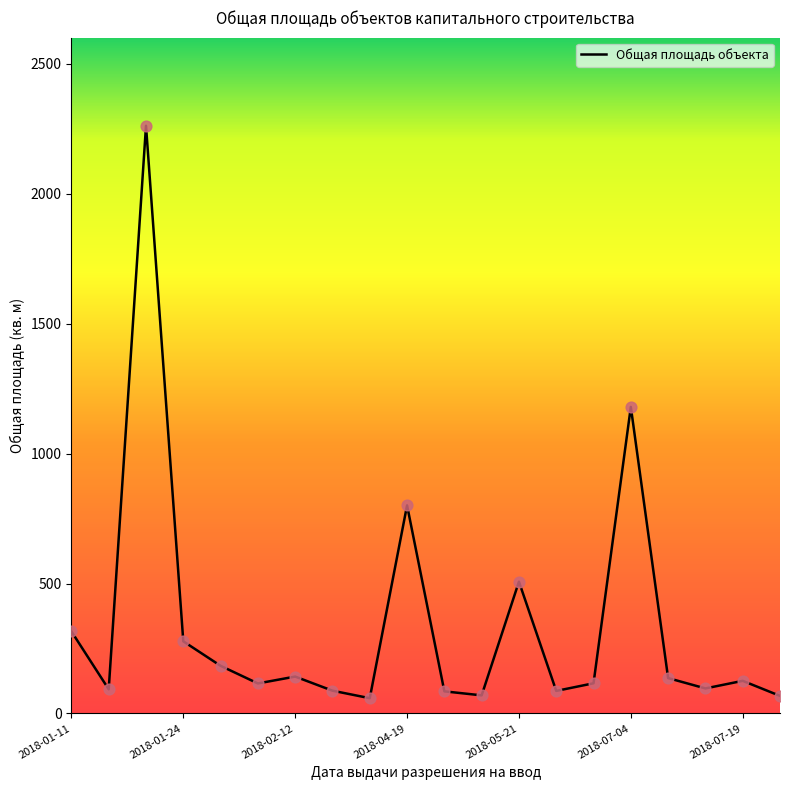

What is the smallest value displayed?

58.9